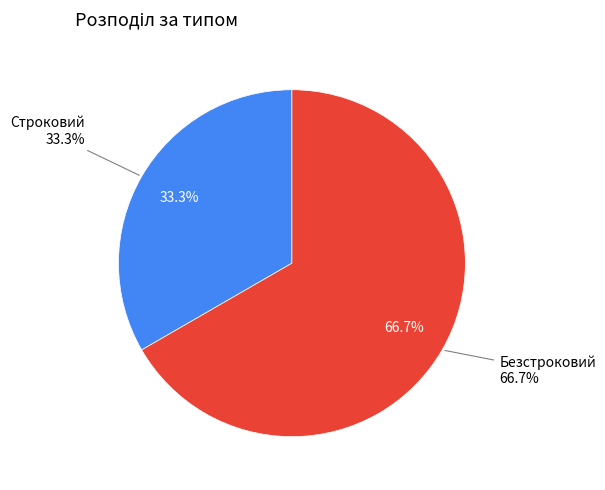

Count the number of slices in the pie.

2